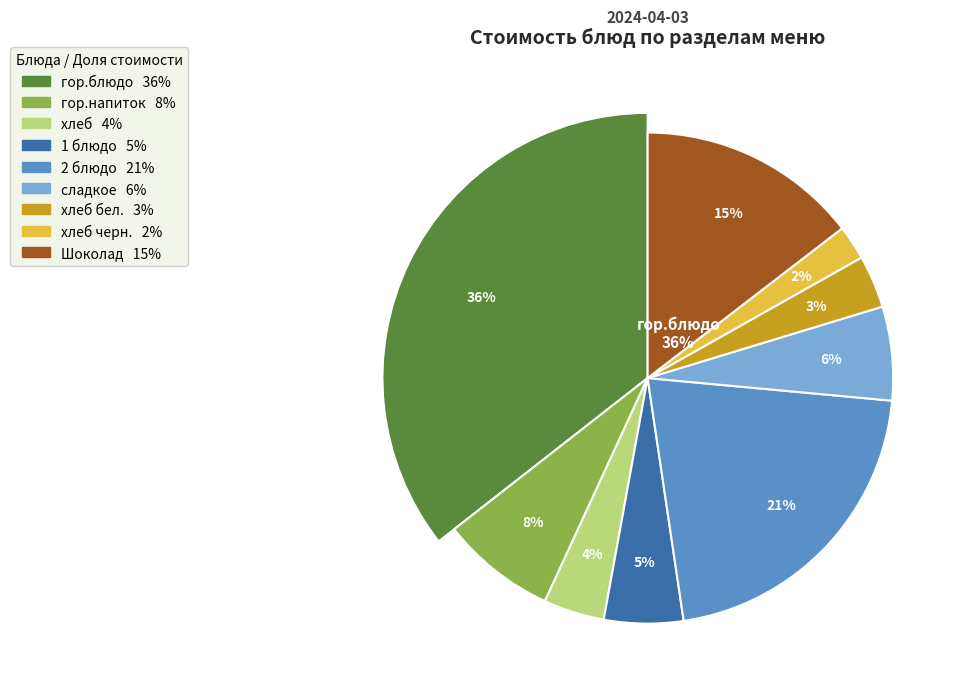

Does хлеб бел. account for over 50% of the chart?

No